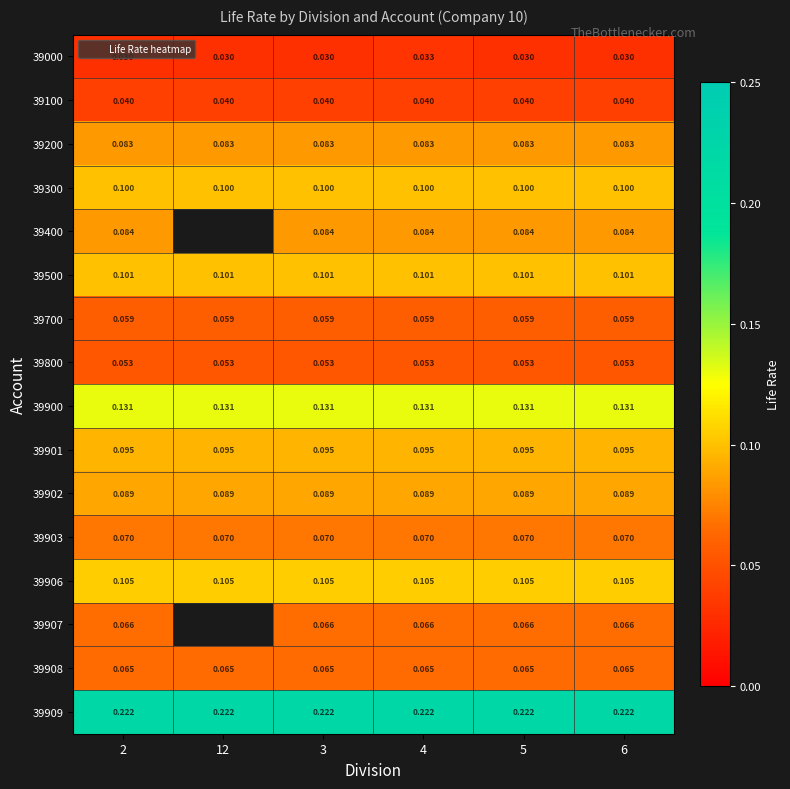

Rank the series at 5 from highest to lowest value.

39909, 39900, 39906, 39500, 39300, 39901, 39902, 39400, 39200, 39903, 39907, 39908, 39700, 39800, 39100, 39000